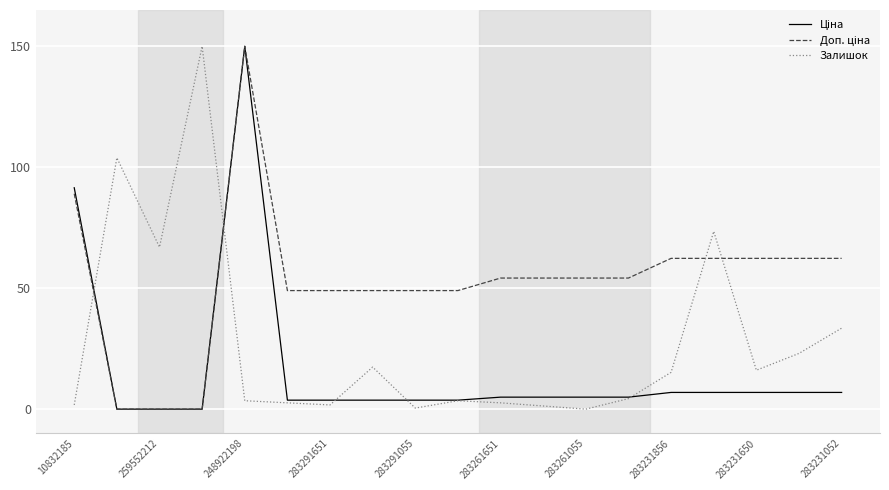

What is the highest value of the Залишок series?

150.0